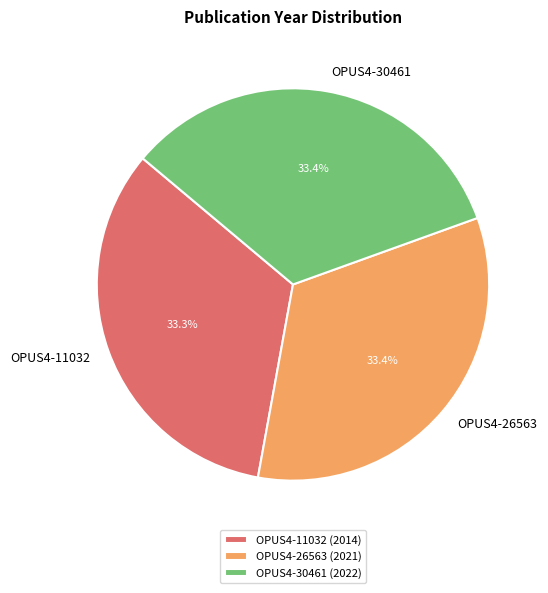

The OPUS4-11032 slice represents 33% of the pie. True or false?

True